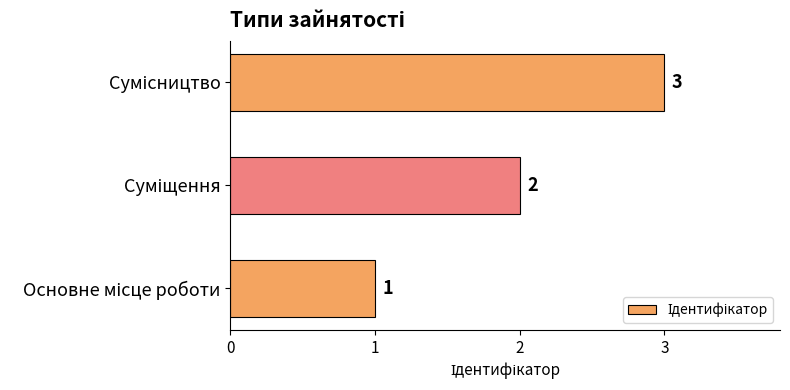

What is the sum of all values?

6